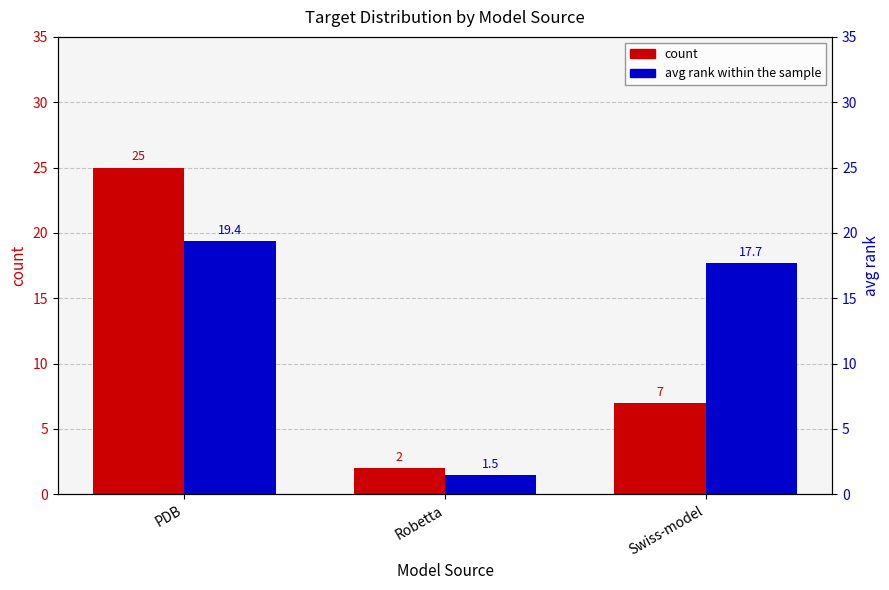

Rank the series at Swiss-model from lowest to highest value.

count, avg rank